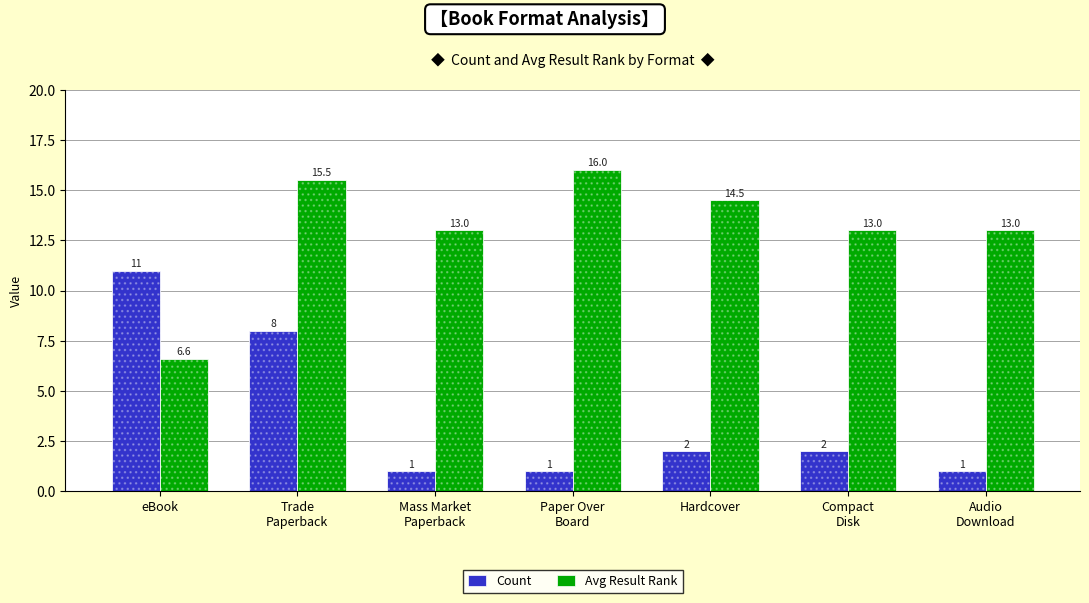

At which label is Count closest to 6?

Trade
Paperback